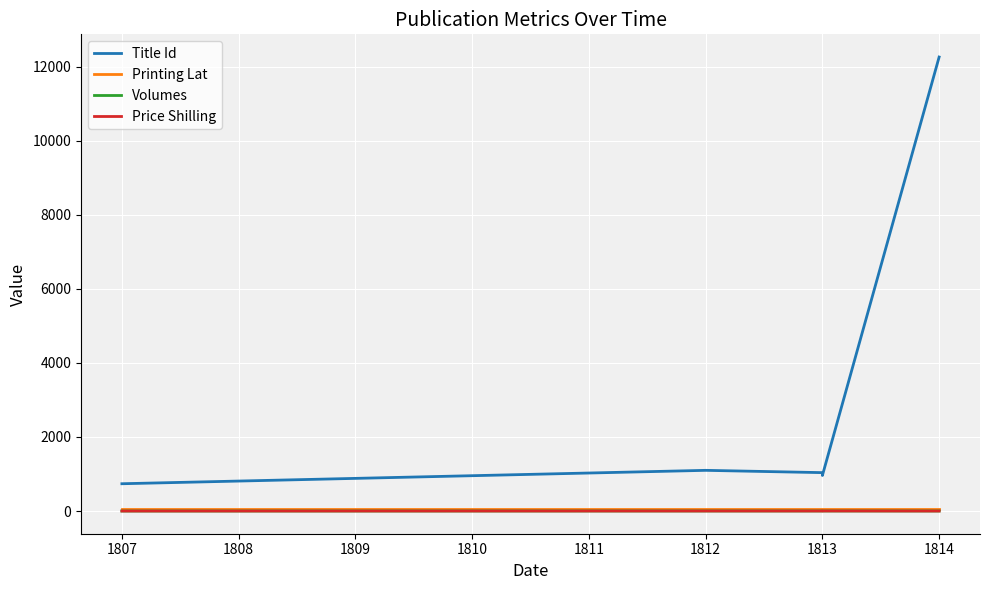

What are all the series names shown in the legend?

Title Id, Printing Lat, Volumes, Price Shilling